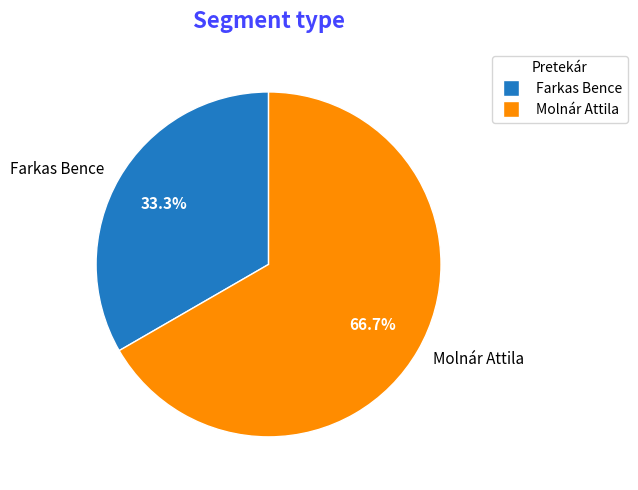

Which slice is the largest?

Molnár Attila